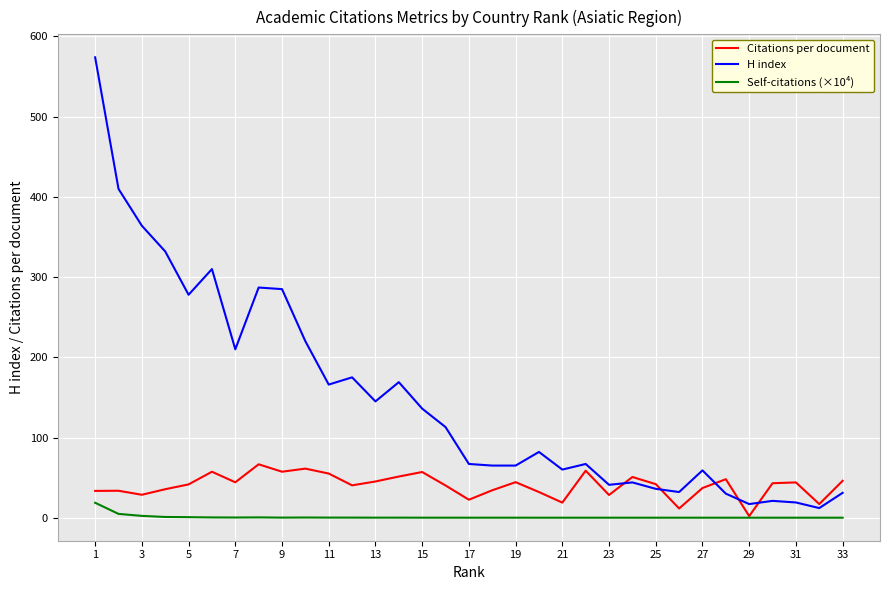

What is the maximum value shown in the chart?

574.0